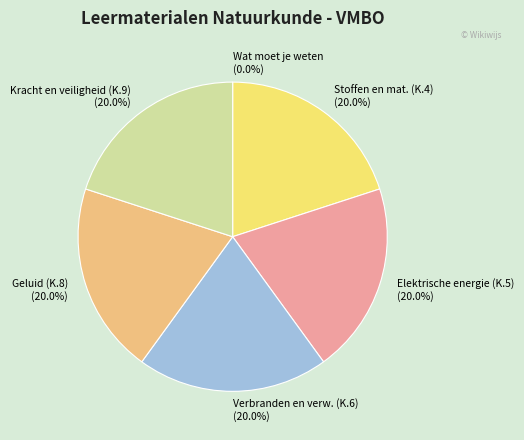

Which slice is the largest?

Kracht en veiligheid (NASK1.K.9)